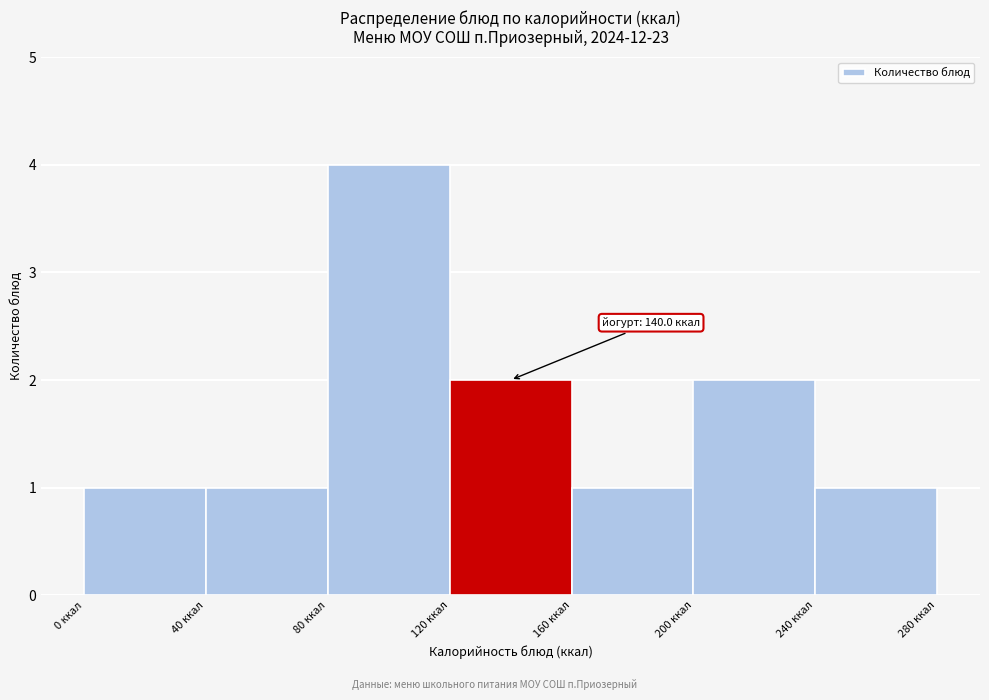

Which range on the x-axis has the tallest bar?

80 to 120